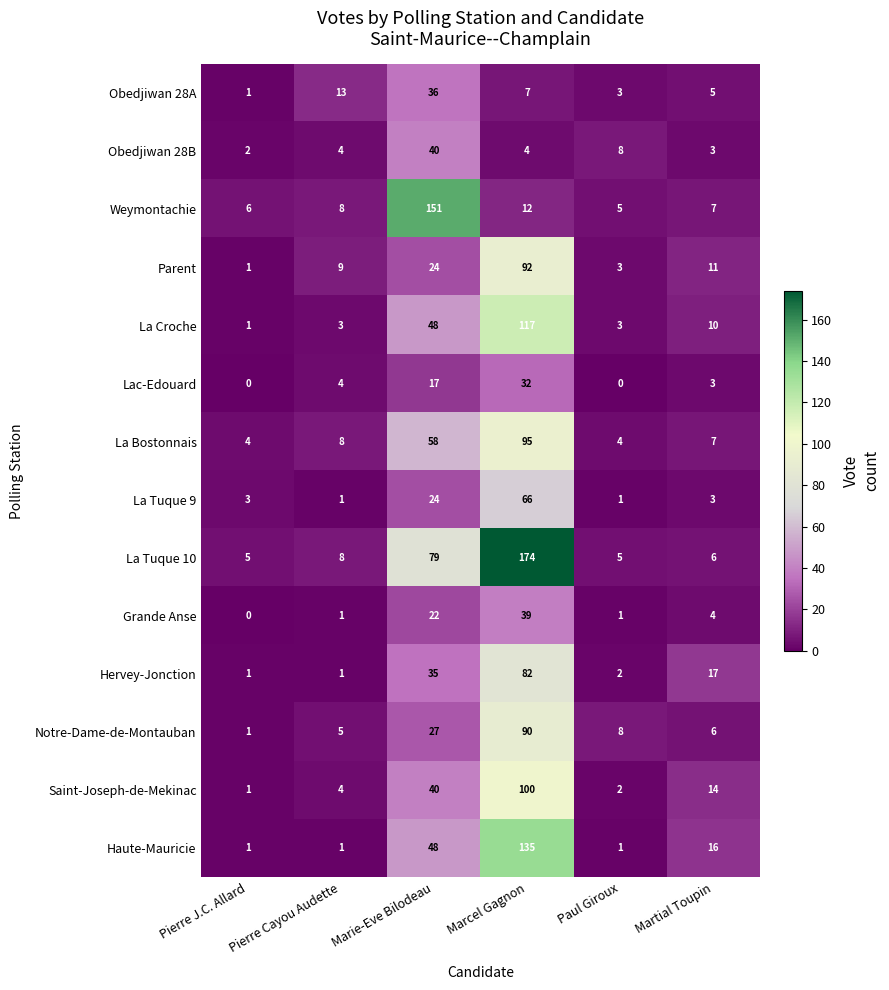

List the series in order of their peak value, lowest first.

Lac-Edouard, Obedjiwan 28A, Grande Anse, Obedjiwan 28B, La Tuque 9, Hervey-Jonction, Notre-Dame-de-Montauban, Parent, La Bostonnais, Saint-Joseph-de-Mekinac, La Croche, Haute-Mauricie, Weymontachie, La Tuque 10